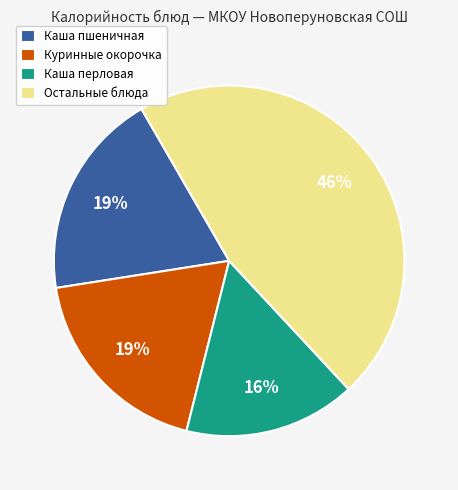

How many segments does this pie chart have?

4